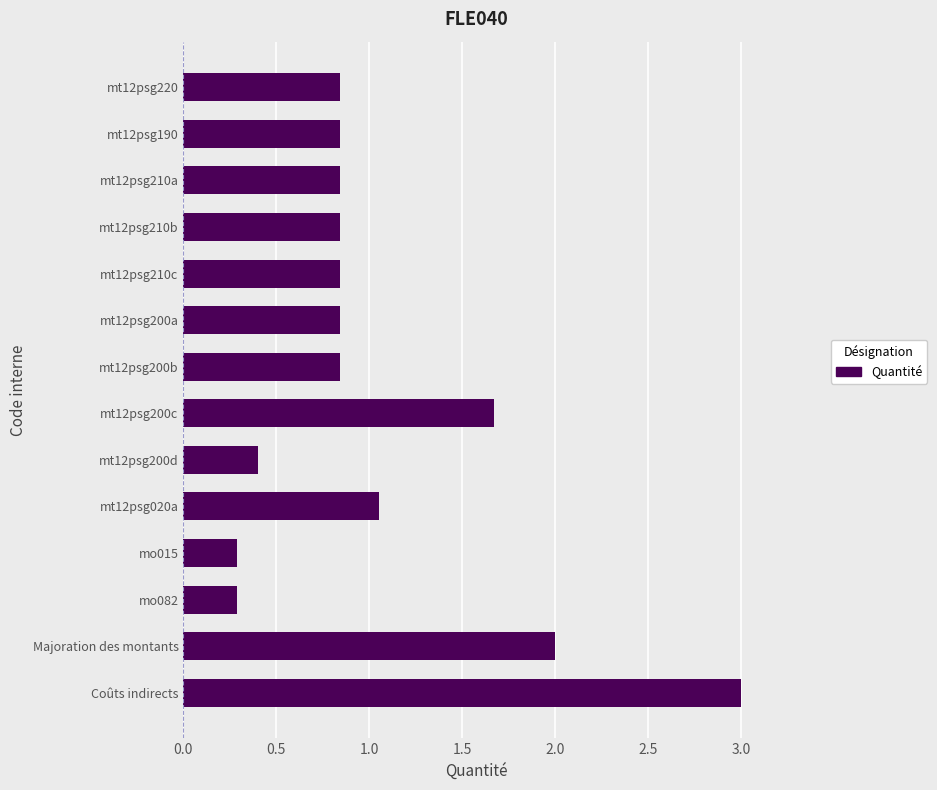

What is the minimum value shown in the chart?

0.3